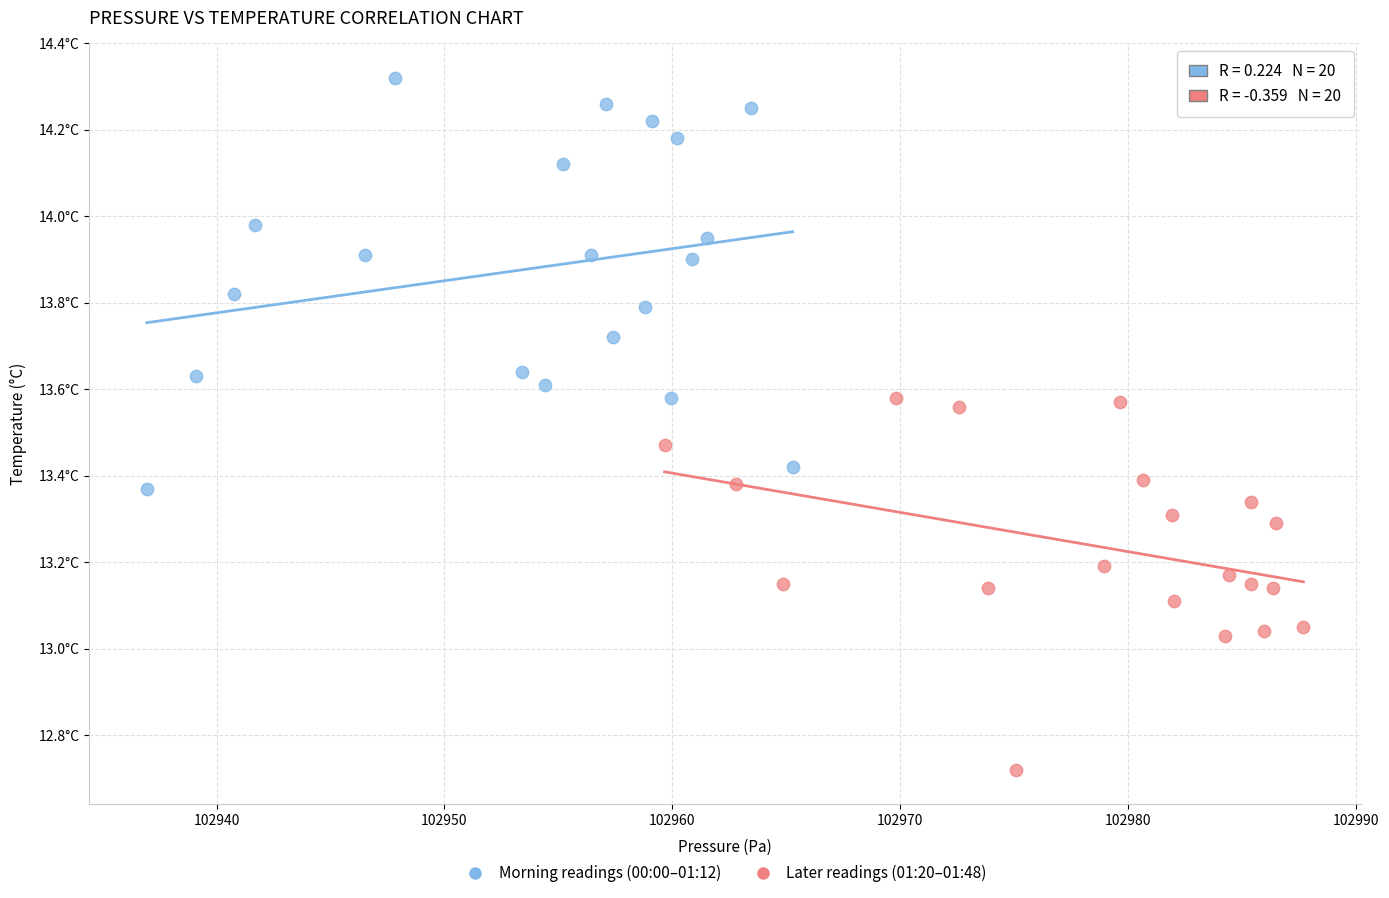

Which series has the widest spread of Y values?

Morning readings (00:00–01:12)